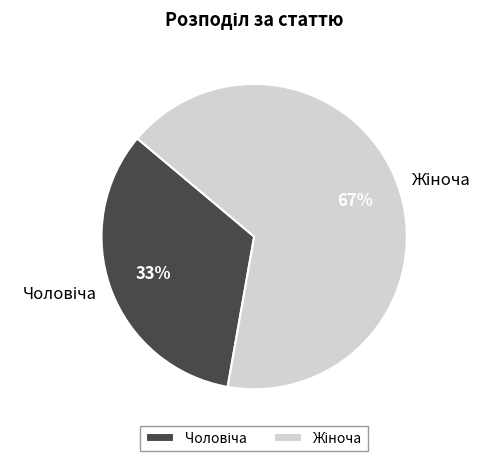

Does any single category account for the majority?

Yes